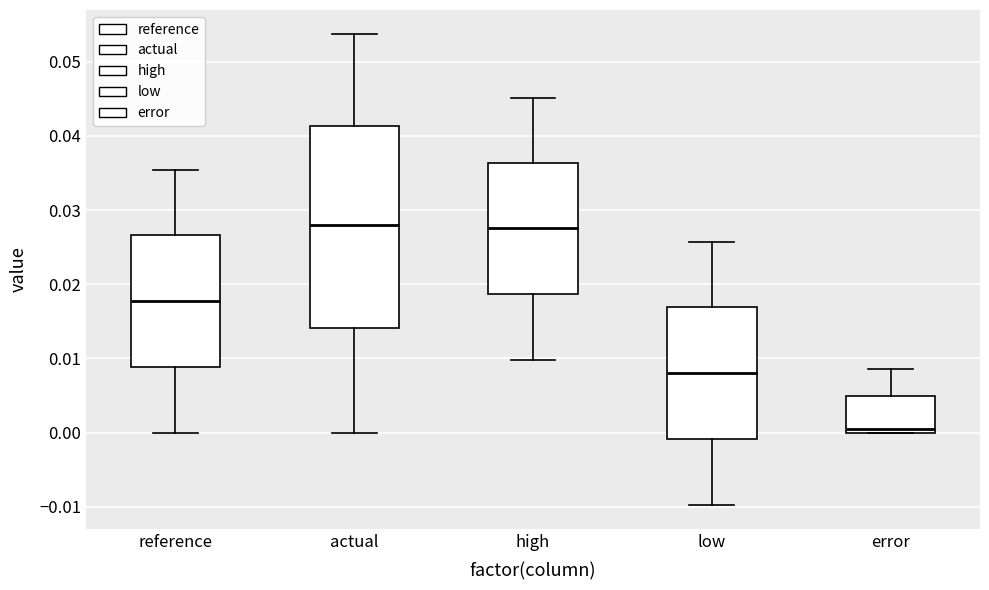

Reading left to right, transcribe this box plot: for each box, give where its median line is, the range the box spans, and where its two whiskers end, as read against the y-axis. The values are not printed on the chart, so give them approximately, as read against the axis.

reference: median 0.018, box 0.009 to 0.027, whiskers 0.000 to 0.035
actual: median 0.028, box 0.014 to 0.041, whiskers 0.000 to 0.054
high: median 0.028, box 0.019 to 0.036, whiskers 0.010 to 0.045
low: median 0.008, box -0.001 to 0.017, whiskers -0.010 to 0.026
error: median 0.000 (just above the box's lower edge), box 0.000 to 0.005, whiskers 0.000 to 0.009